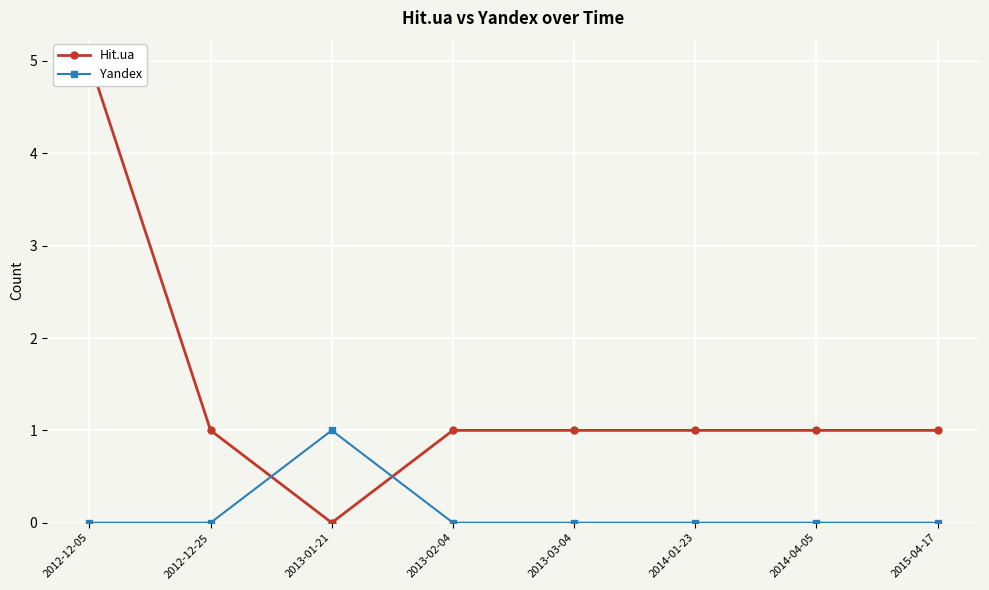

How many Yandex values are between 0 and 1?

8